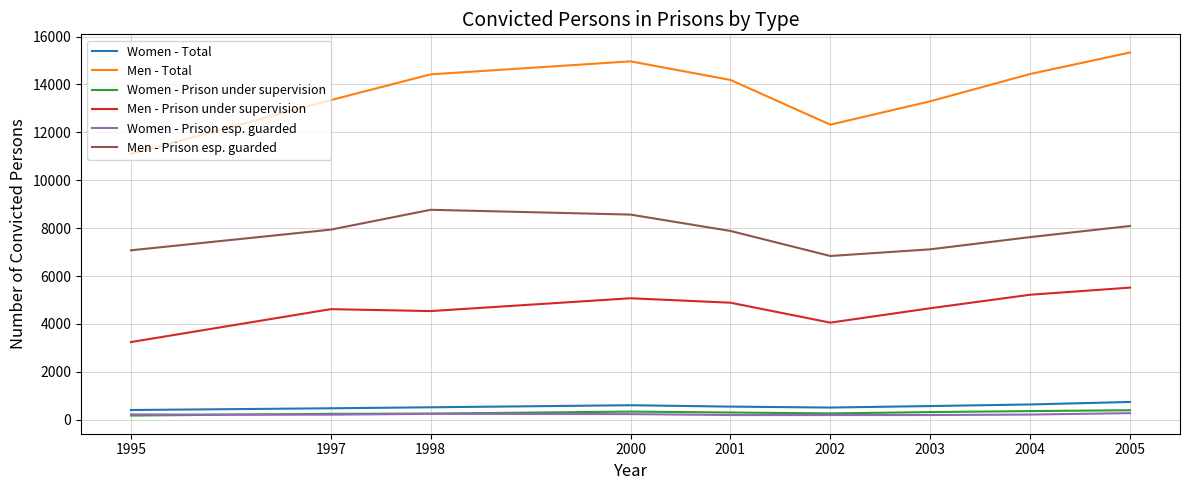

Is it true that Men - Prison under supervision equals 1967 at 1998?

False